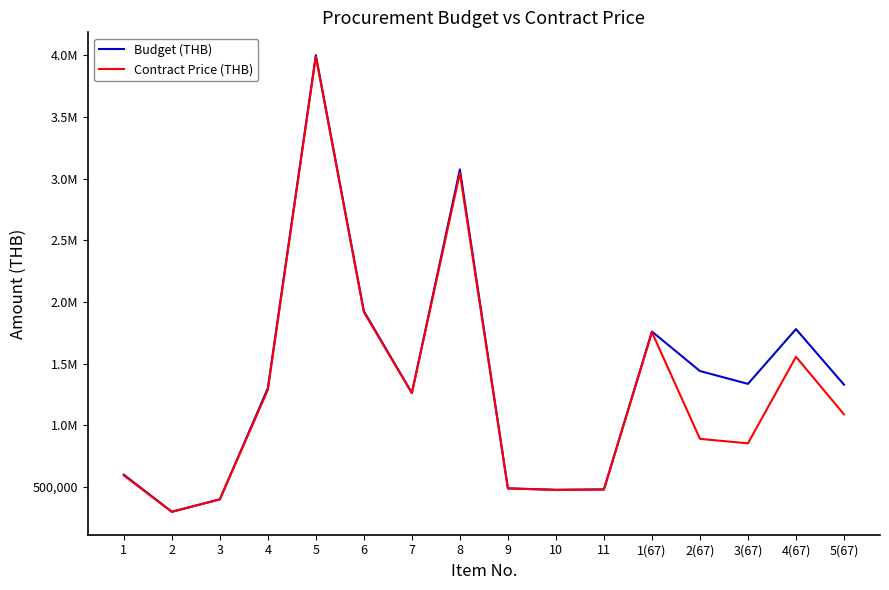

What is the average value of the Budget (THB) series?

1372256.2